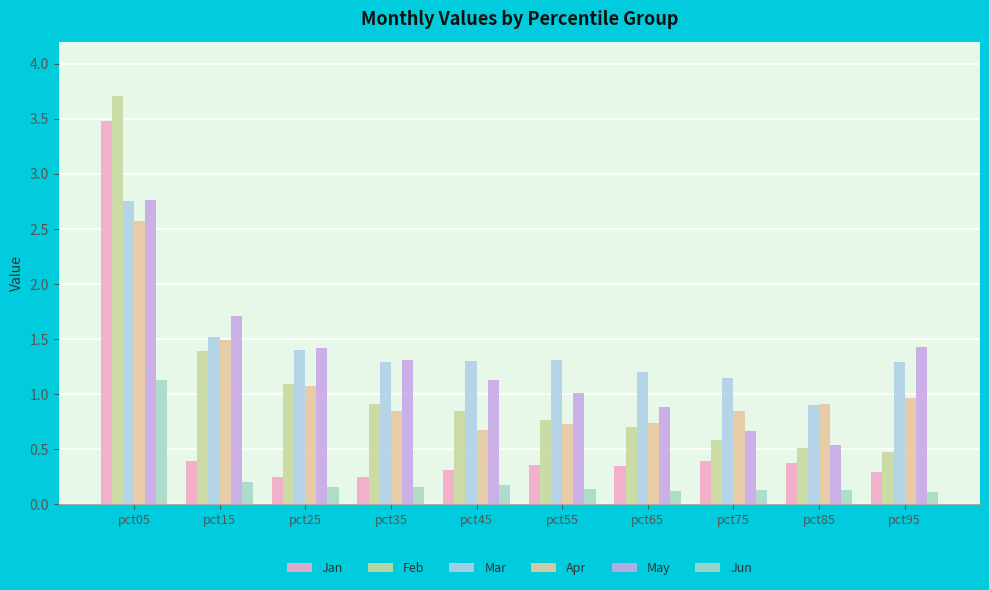

Which series has the widest spread of values?

Jan